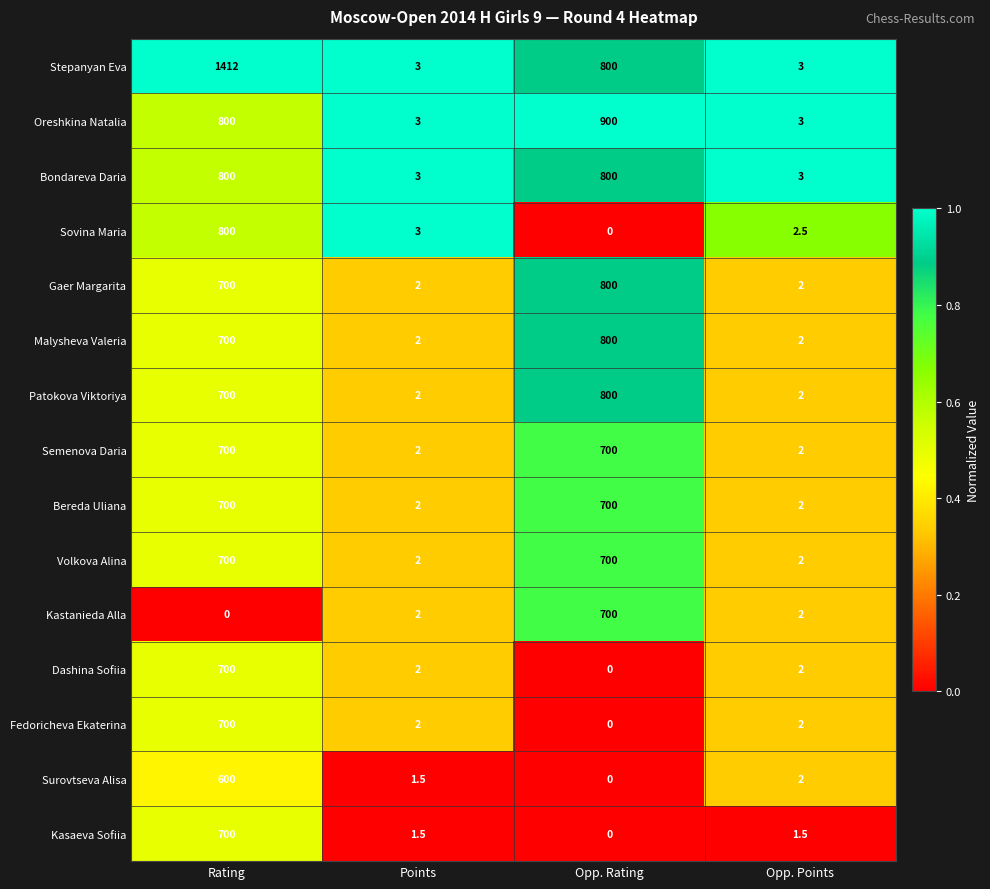

What is the greatest value displayed?

1412.0